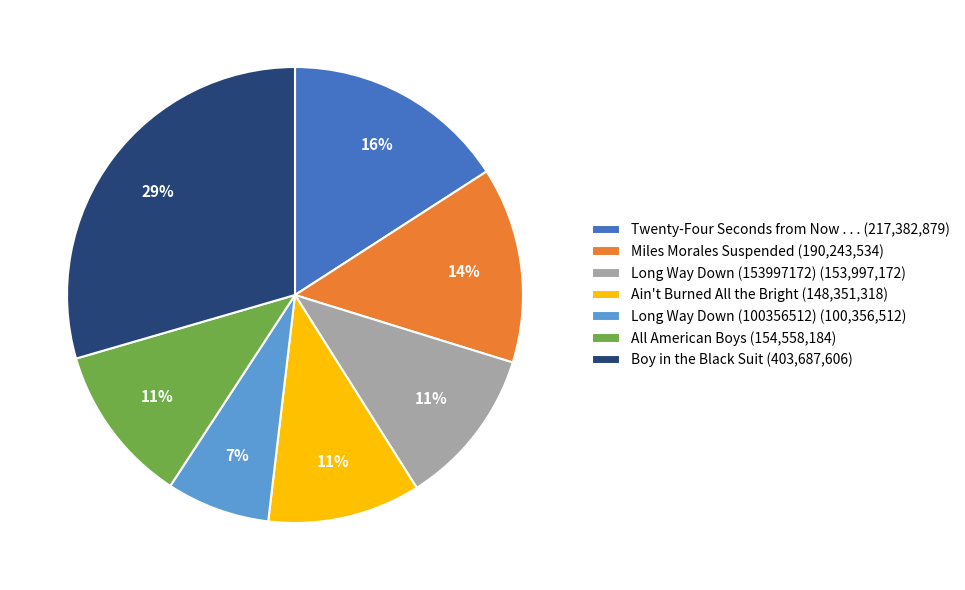

Is Twenty-Four Seconds from Now . . . the majority of the pie?

No